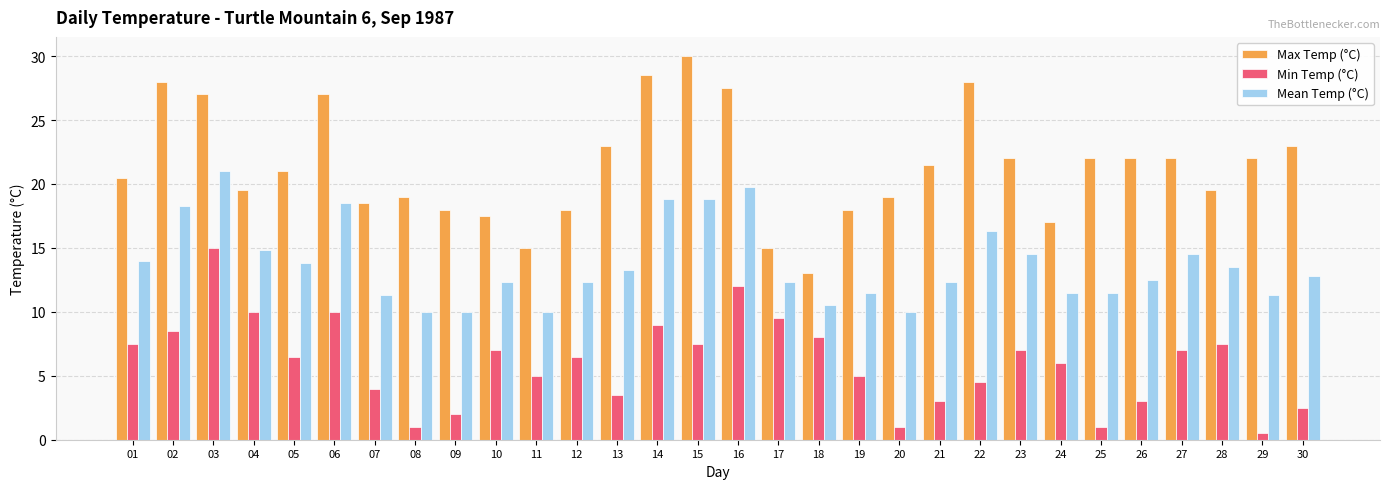

Is it true that Mean Temp (°C) equals 6.0 at 25?

False